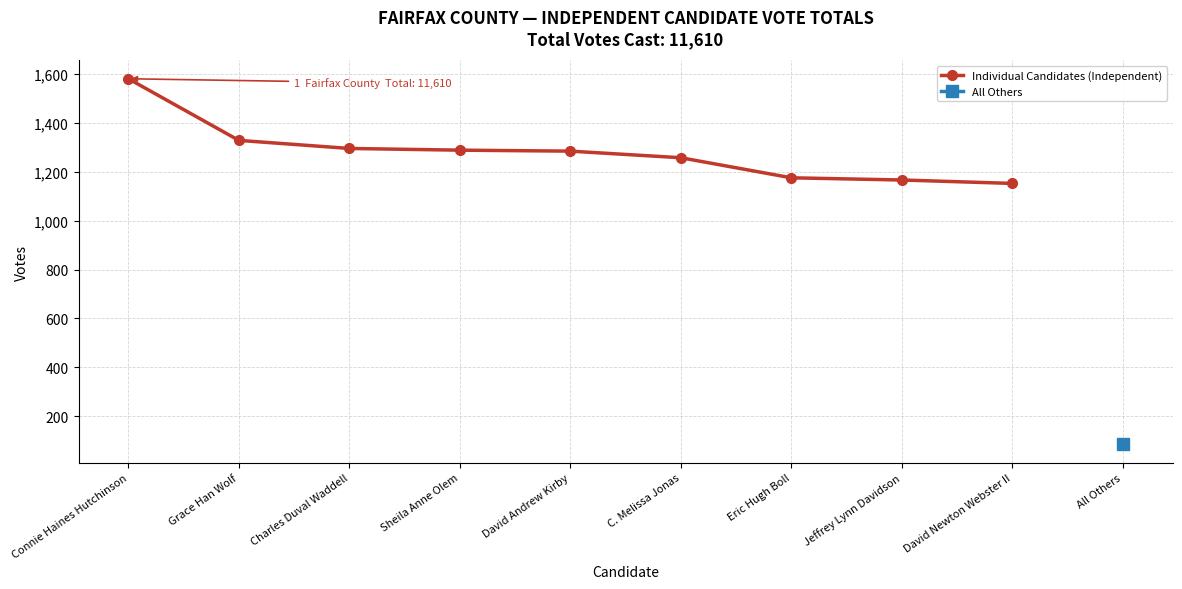

List the labels in order of value, smallest first.

David Newton Webster II, Jeffrey Lynn Davidson, Eric Hugh Boll, C. Melissa Jonas, David Andrew Kirby, Sheila Anne Olem, Charles Duval Waddell, Grace Han Wolf, Connie Haines Hutchinson